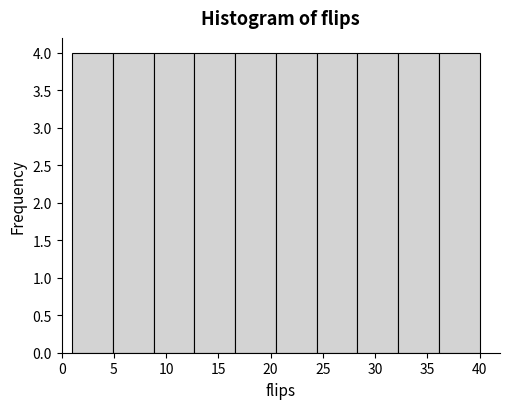

What is the height of the bar covering 16.6 to 20.5 on the x-axis? Neither the bar edges nor the heights are printed on the chart, so give them approximately, as read against the axes.

4